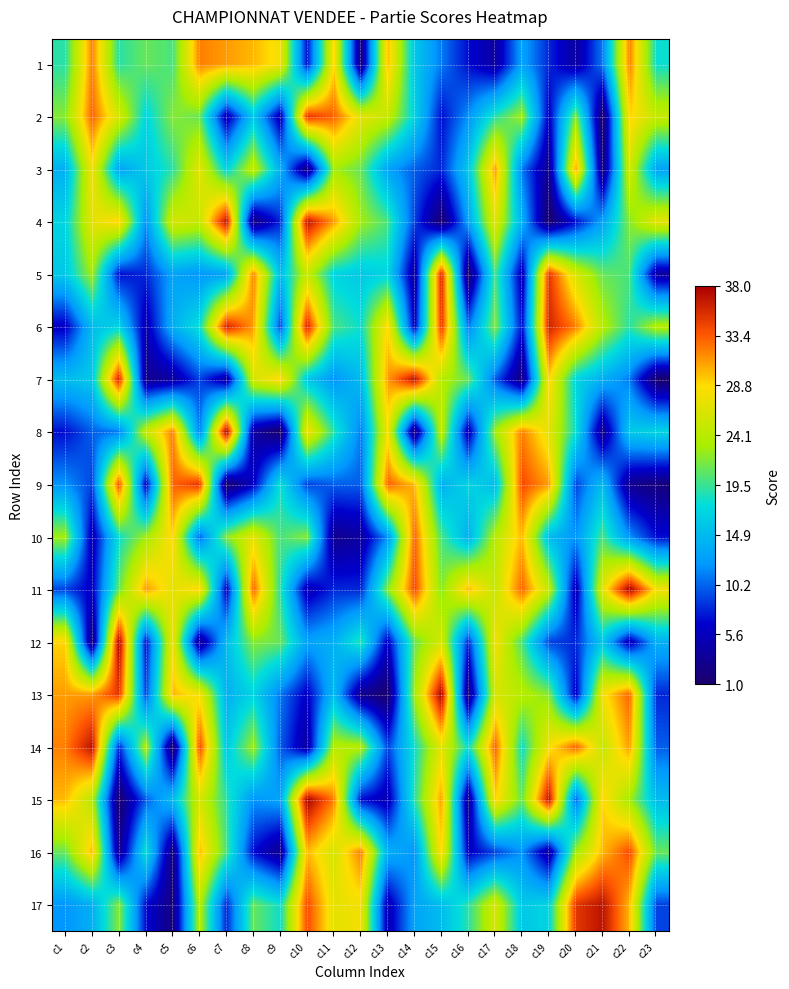

Reading right to left, what are all the values shown in this chart?

1: c23=18	c22=32	c21=11	c20=4	c19=8	c18=13	c17=4	c16=7	c15=11	c14=16	c13=30	c12=2	c11=29	c10=7	c9=28	c8=30	c7=31	c6=32	c5=20	c4=21	c3=19	c2=32	c1=19
2: c23=25	c22=29	c21=1	c20=22	c19=6	c18=23	c17=19	c16=12	c15=7	c14=17	c13=25	c12=27	c11=33	c10=35	c9=5	c8=16	c7=5	c6=21	c5=22	c4=17	c3=26	c2=33	c1=22
3: c23=13	c22=26	c21=2	c20=31	c19=3	c18=11	c17=31	c16=16	c15=8	c14=10	c13=13	c12=21	c11=23	c10=2	c9=14	c8=25	c7=17	c6=27	c5=19	c4=16	c3=13	c2=28	c1=14
4: c23=27	c22=22	c21=13	c20=7	c19=1	c18=14	c17=27	c16=13	c15=1	c14=9	c13=20	c12=23	c11=31	c10=37	c9=8	c8=2	c7=37	c6=25	c5=26	c4=12	c3=29	c2=27	c1=17
5: c23=4	c22=20	c21=21	c20=26	c19=35	c18=5	c17=20	c16=1	c15=36	c14=4	c13=17	c12=16	c11=17	c10=25	c9=15	c8=32	c7=13	c6=12	c5=13	c4=8	c3=7	c2=23	c1=16
6: c23=24	c22=19	c21=24	c20=32	c19=36	c18=7	c17=22	c16=11	c15=35	c14=6	c13=29	c12=18	c11=20	c10=36	c9=9	c8=31	c7=36	c6=18	c5=14	c4=5	c3=17	c2=15	c1=6
7: c23=1	c22=11	c21=14	c20=17	c19=29	c18=2	c17=10	c16=21	c15=24	c14=37	c13=31	c12=15	c11=12	c10=16	c9=29	c8=26	c7=4	c6=9	c5=4	c4=3	c3=36	c2=16	c1=15
8: c23=17	c22=16	c21=3	c20=18	c19=27	c18=32	c17=23	c16=5	c15=25	c14=2	c13=28	c12=11	c11=19	c10=28	c9=1	c8=4	c7=38	c6=11	c5=32	c4=25	c3=11	c2=10	c1=7
9: c23=2	c22=3	c21=15	c20=9	c19=31	c18=34	c17=15	c16=17	c15=14	c14=30	c13=33	c12=10	c11=10	c10=9	c9=18	c8=6	c7=1	c6=35	c5=33	c4=6	c3=34	c2=9	c1=12
10: c23=7	c22=12	c21=20	c20=12	c19=15	c18=30	c17=24	c16=14	c15=20	c14=33	c13=12	c12=4	c11=3	c10=22	c9=20	c8=27	c7=22	c6=10	c5=29	c4=23	c3=18	c2=5	c1=23
11: c23=28	c22=38	c21=27	c20=5	c19=25	c18=33	c17=25	c16=30	c15=22	c14=34	c13=22	c12=8	c11=8	c10=5	c9=19	c8=33	c7=6	c6=29	c5=27	c4=31	c3=21	c2=6	c1=9
12: c23=14	c22=5	c21=16	c20=8	c19=9	c18=20	c17=28	c16=8	c15=26	c14=21	c13=6	c12=19	c11=14	c10=13	c9=21	c8=22	c7=15	c6=3	c5=28	c4=7	c3=38	c2=2	c1=29
13: c23=8	c22=33	c21=28	c20=6	c19=22	c18=24	c17=26	c16=2	c15=38	c14=23	c13=1	c12=3	c11=15	c10=6	c9=11	c8=17	c7=14	c6=28	c5=30	c4=9	c3=35	c2=31	c1=31
14: c23=10	c22=31	c21=25	c20=33	c19=28	c18=18	c17=33	c16=18	c15=27	c14=18	c13=9	c12=24	c11=24	c10=4	c9=10	c8=23	c7=16	c6=34	c5=1	c4=24	c3=8	c2=37	c1=32
15: c23=15	c22=23	c21=29	c20=10	c19=37	c18=21	c17=29	c16=3	c15=31	c14=19	c13=5	c12=7	c11=32	c10=38	c9=13	c8=12	c7=19	c6=26	c5=15	c4=10	c3=1	c2=24	c1=30
16: c23=21	c22=34	c21=30	c20=23	c19=4	c18=12	c17=9	c16=6	c15=29	c14=12	c13=14	c12=32	c11=26	c10=30	c9=3	c8=7	c7=20	c6=30	c5=2	c4=18	c3=3	c2=30	c1=21
17: c23=9	c22=30	c21=37	c20=35	c19=17	c18=16	c17=26	c16=19	c15=15	c14=13	c13=5	c12=28	c11=27	c10=34	c9=18	c8=21	c7=8	c6=24	c5=2	c4=7	c3=22	c2=14	c1=12